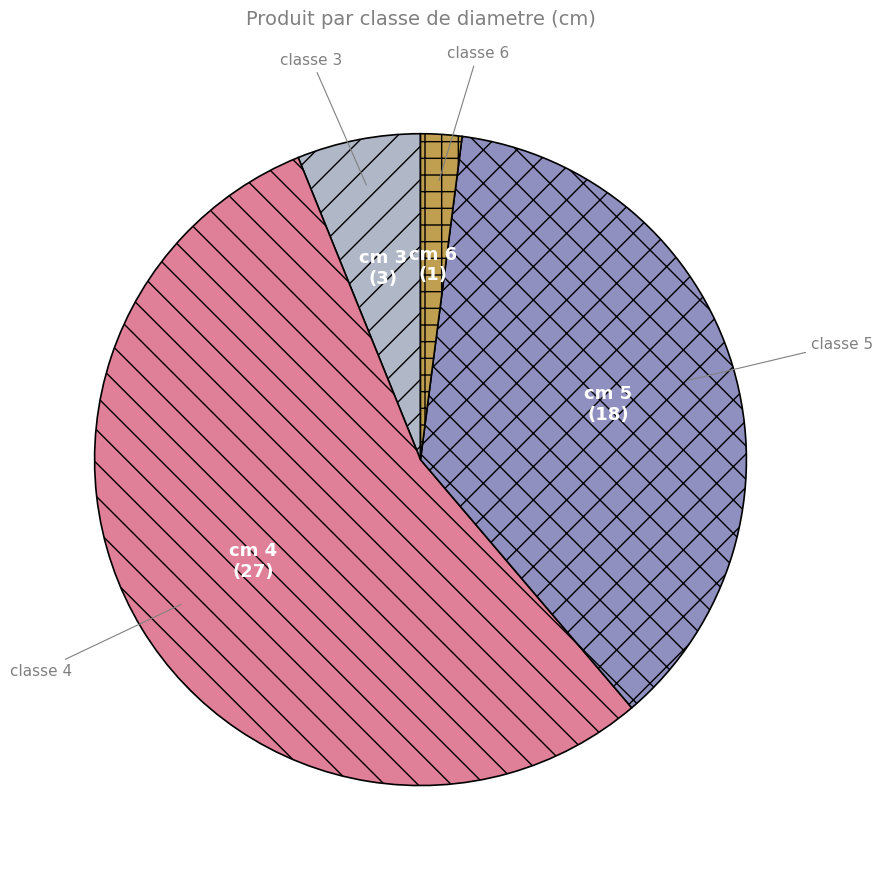

Rank the categories by value from highest to lowest.

cm 4, cm 5, cm 3, cm 6